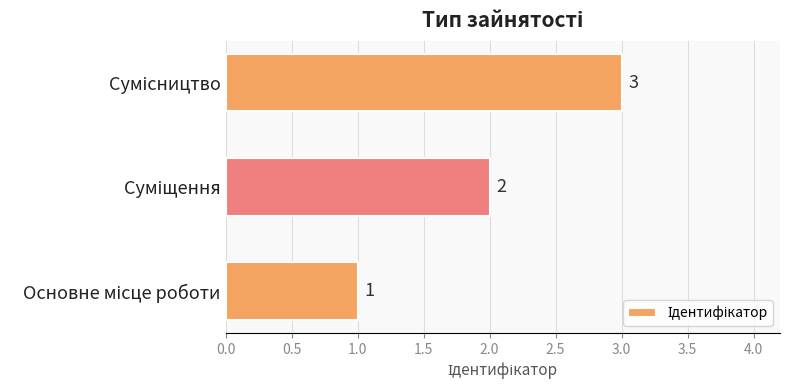

What is the maximum value shown in the chart?

3